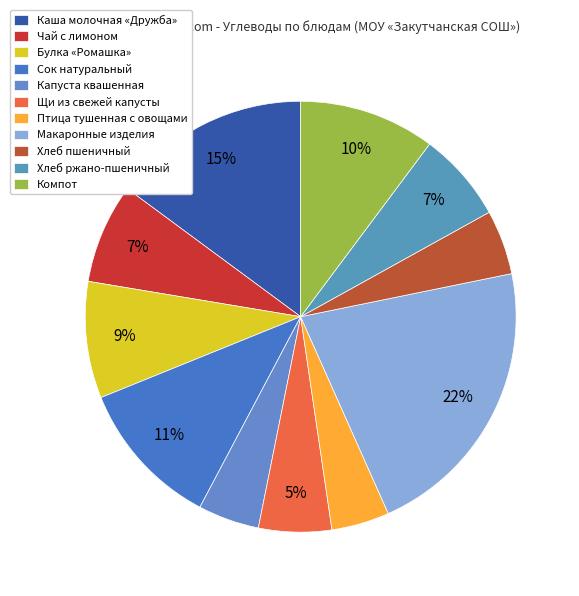

How many slices are in this pie chart?

11